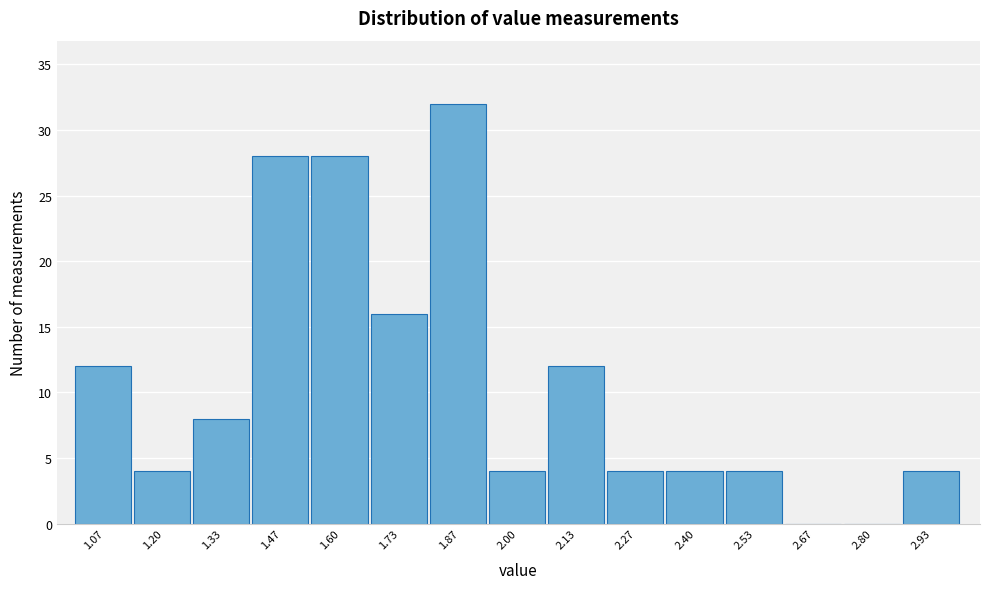

What is the height of the bar covering 2.86 to 3.00 on the x-axis? Neither the bar edges nor the heights are printed on the chart, so give them approximately, as read against the axes.

4